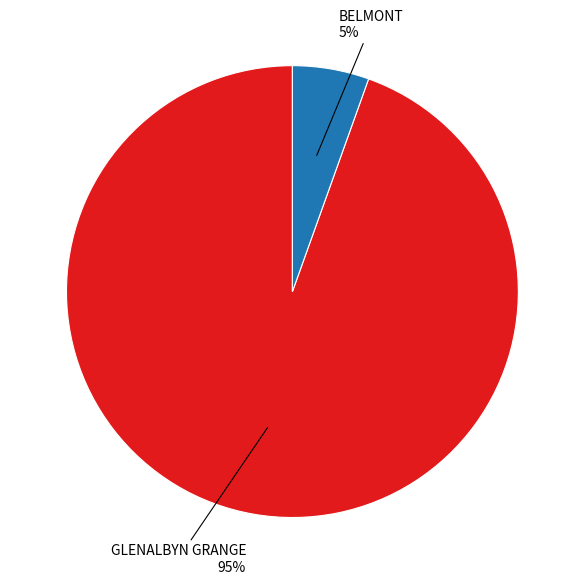

How many segments does this pie chart have?

2